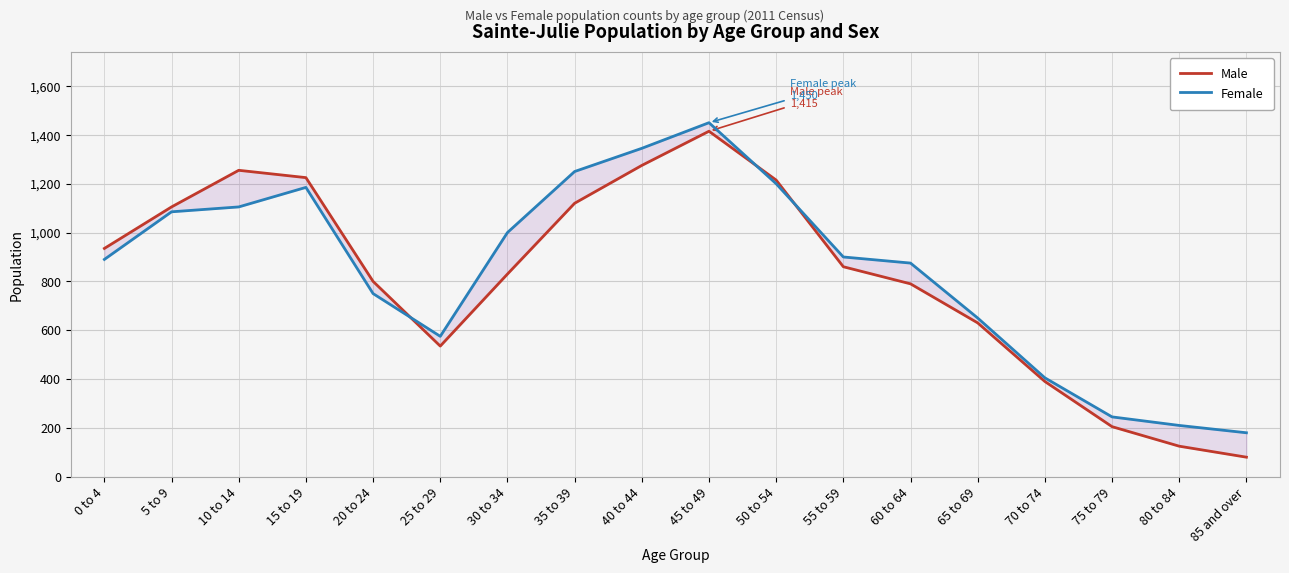

Which series has the largest total across all categories?

Female